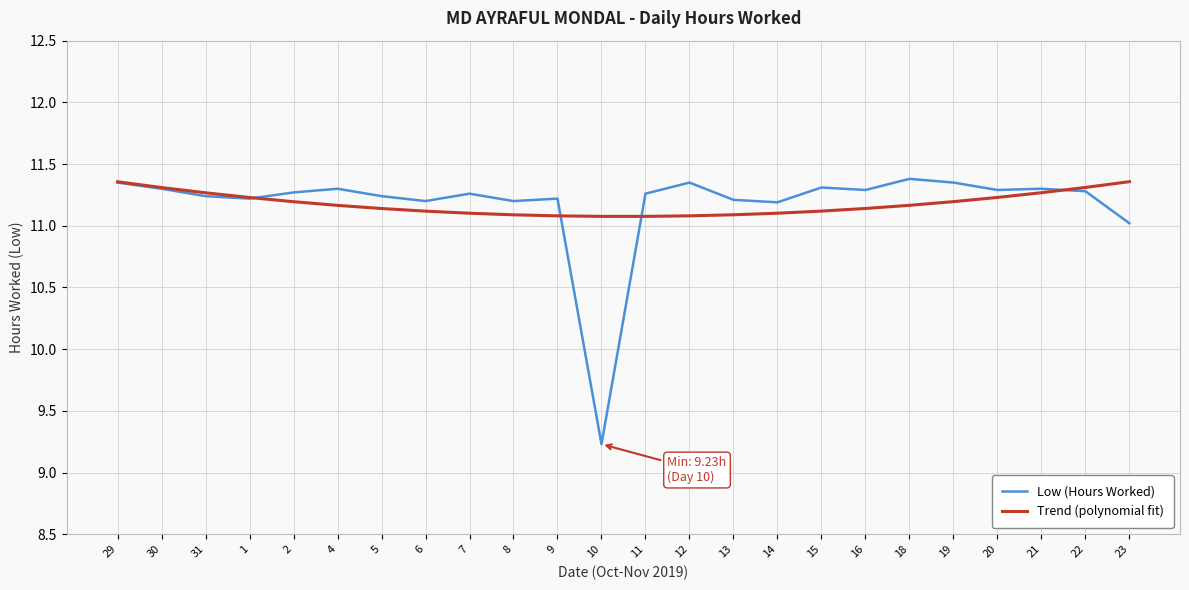

What is the total value across all series at 21?

22.6